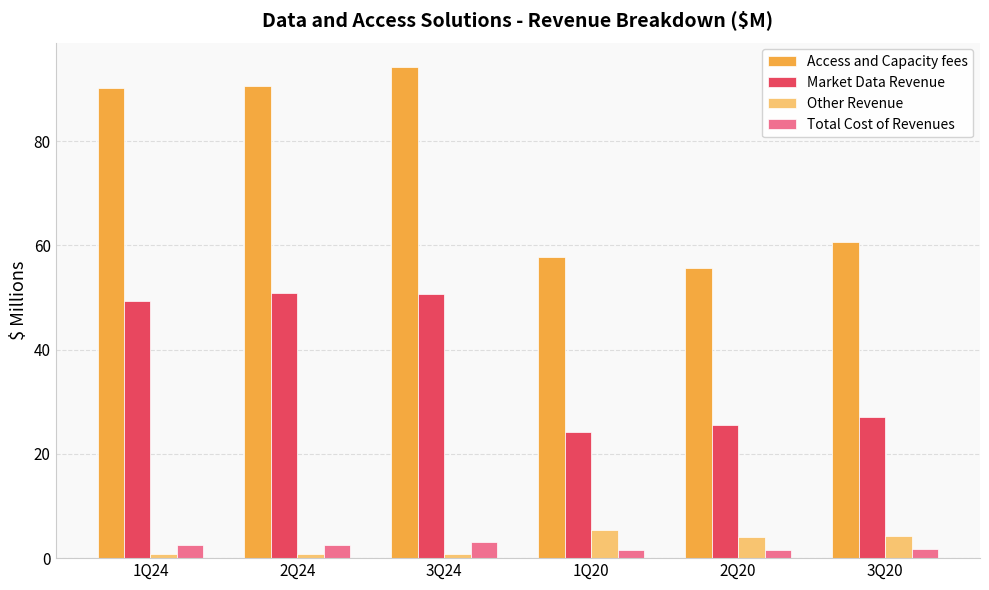

What is the difference between the second highest and minimum values in the Access and Capacity fees series?

34.8